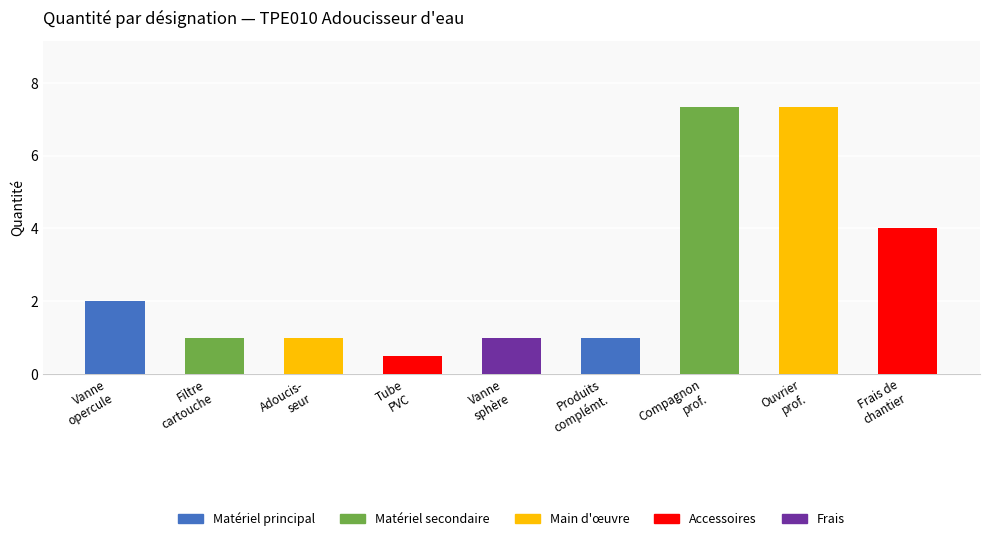

What is the value of the 9th bar from the left?

4.0